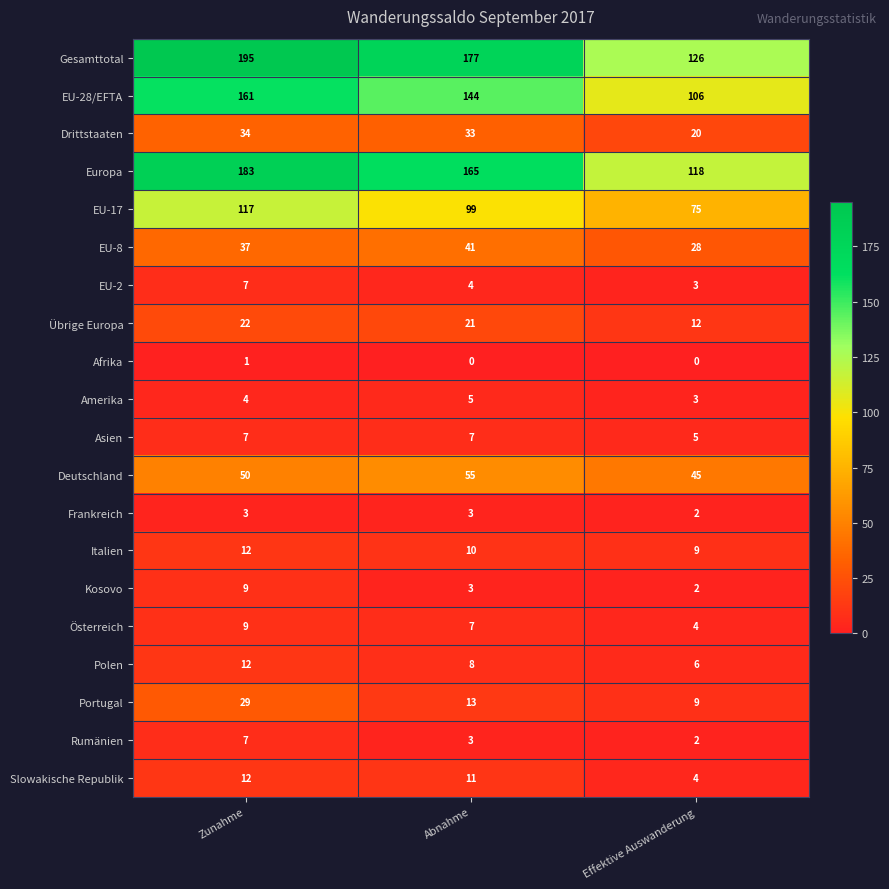

What is the sum of the EU-2 values at Abnahme and Effektive Auswanderung?

7